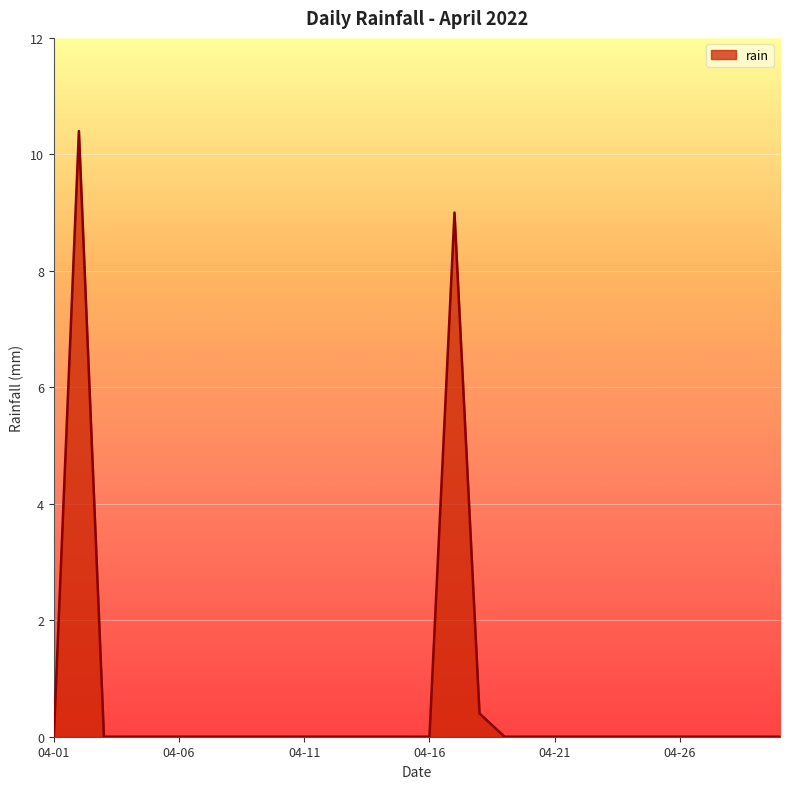

What is the greatest value displayed?

10.4